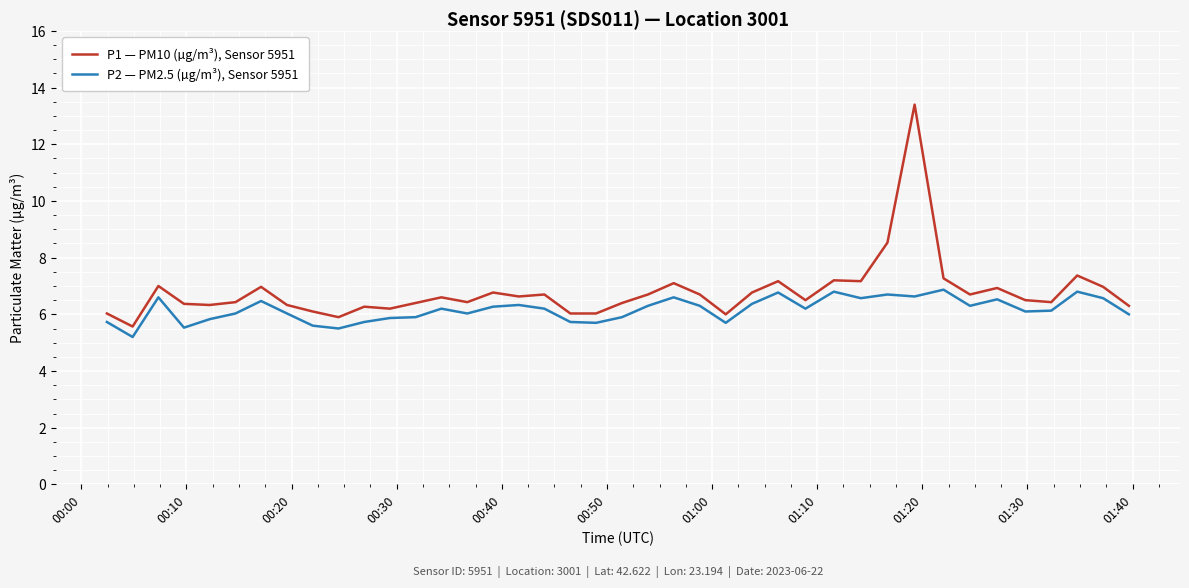

What is the minimum value shown in the chart?

5.2